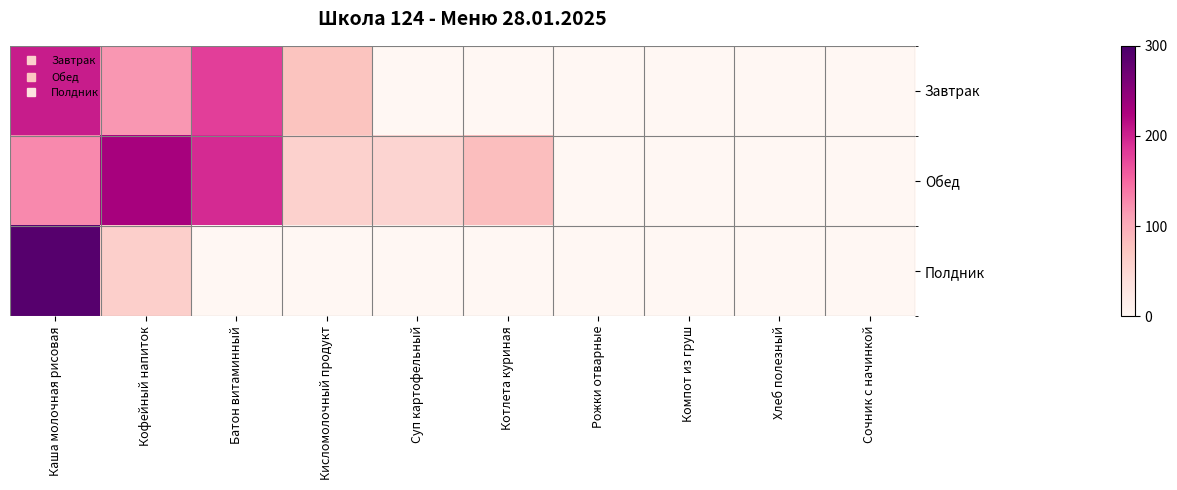

Reading left to right, extract all data points from this chart.

Завтрак: Каша молочная рисовая=205.0	Кофейный напиток=118.0	Батон витаминный=180.0	Кисломолочный продукт=75.0	Суп картофельный=0.0	Котлета куриная=0.0	Рожки отварные=0.0	Компот из груш=0.0	Хлеб полезный=0.0	Сочник с начинкой=0.0
Обед: Каша молочная рисовая=127.0	Кофейный напиток=229.0	Батон витаминный=194.0	Кисломолочный продукт=58.0	Суп картофельный=53.0	Котлета куриная=81.2	Рожки отварные=0.0	Компот из груш=0.0	Хлеб полезный=0.0	Сочник с начинкой=0.0
Полдник: Каша молочная рисовая=289.0	Кофейный напиток=60.0	Батон витаминный=0.0	Кисломолочный продукт=0.0	Суп картофельный=0.0	Котлета куриная=0.0	Рожки отварные=0.0	Компот из груш=0.0	Хлеб полезный=0.0	Сочник с начинкой=0.0